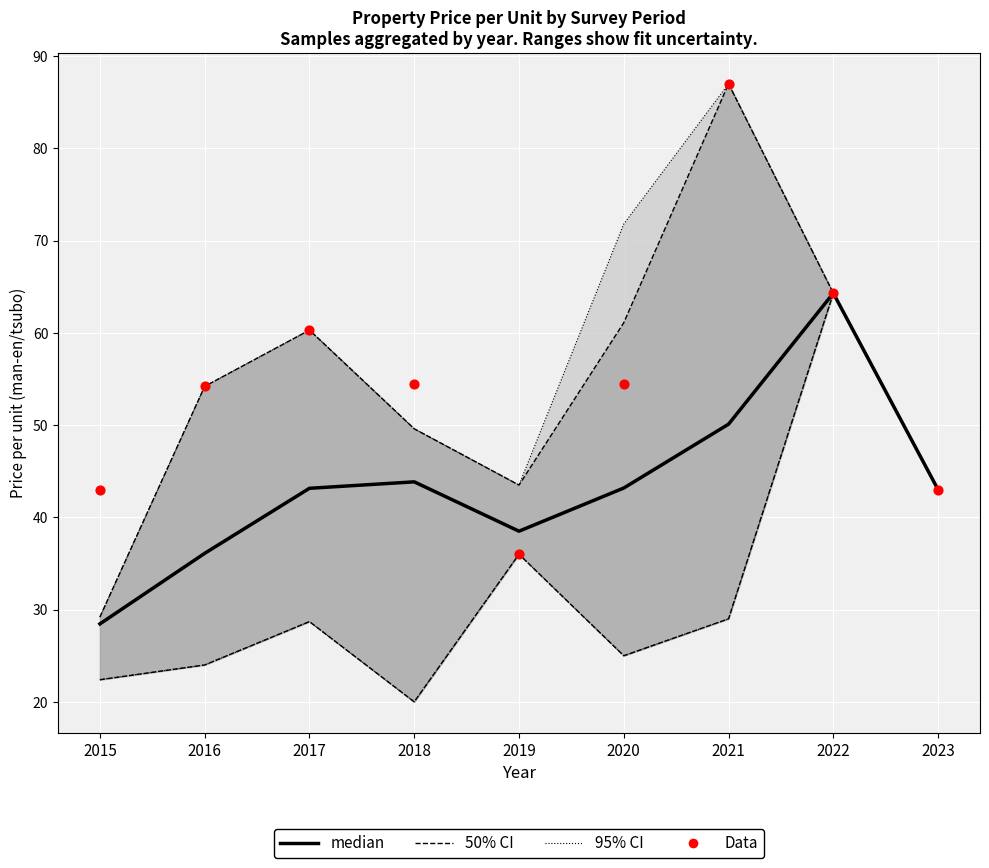

Which series contains the highest Y value?

Data